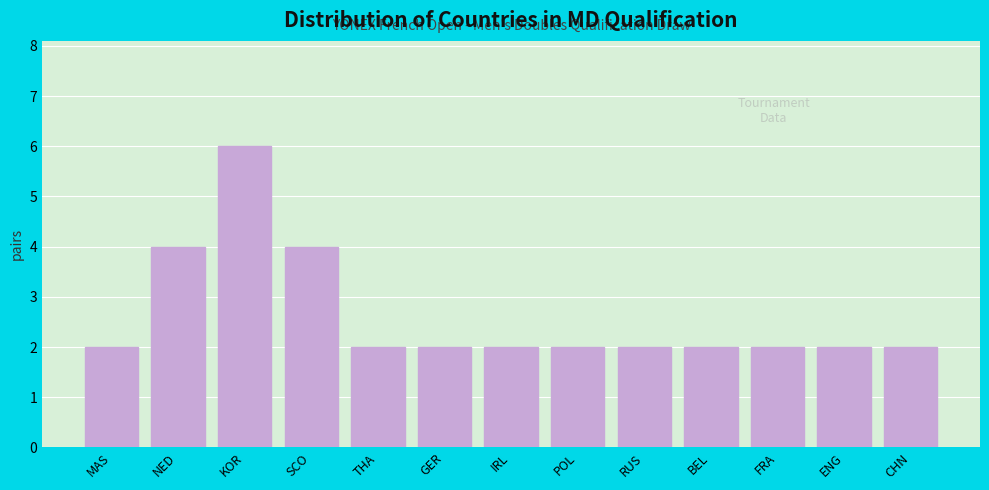

Reading right to left, extract all data points from this chart.

CHN=2	ENG=2	FRA=2	BEL=2	RUS=2	POL=2	IRL=2	GER=2	THA=2	SCO=4	KOR=6	NED=4	MAS=2